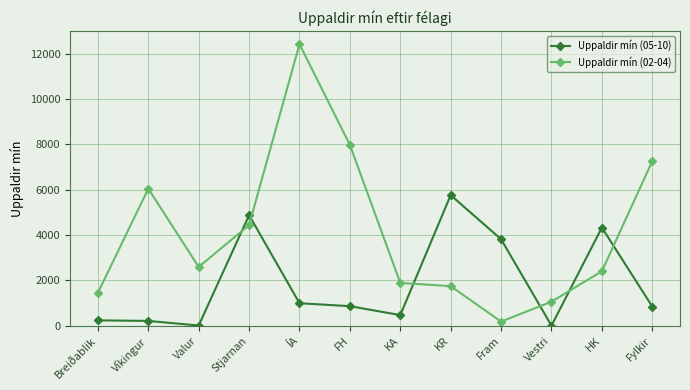

What is the average value of the Uppaldir mín (05-10) series?

1865